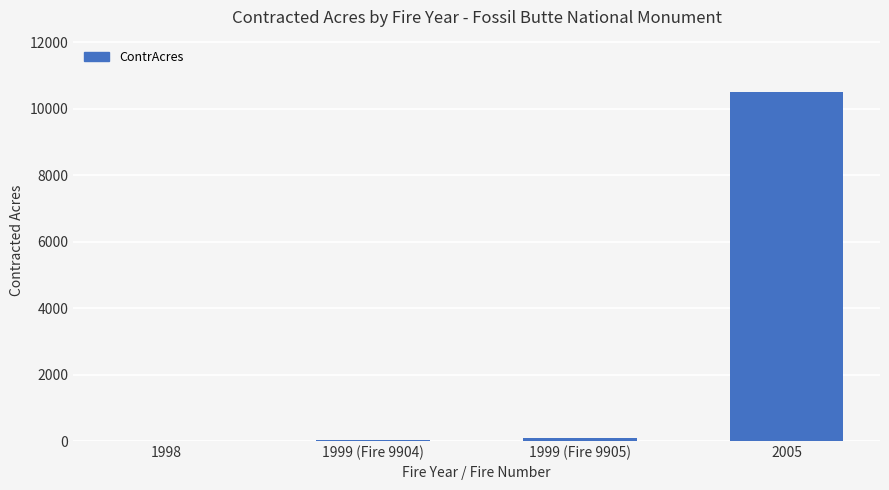

True or false: the data shows 6634.6 at 2005.

False